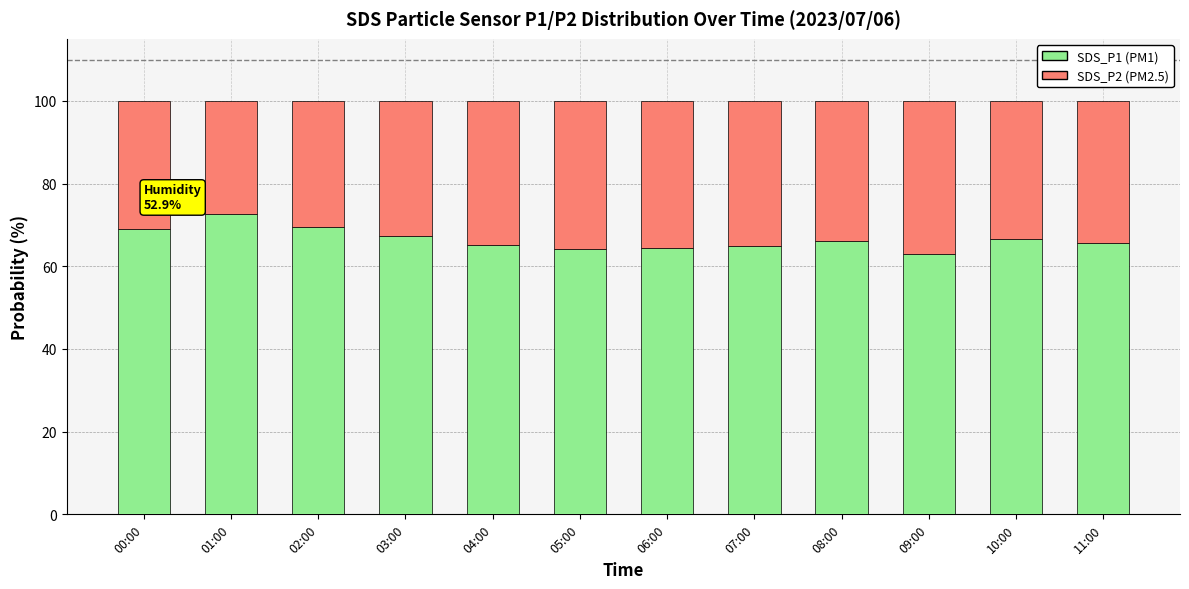

What are all the series names shown in the legend?

SDS_P1 (PM1), SDS_P2 (PM2.5)